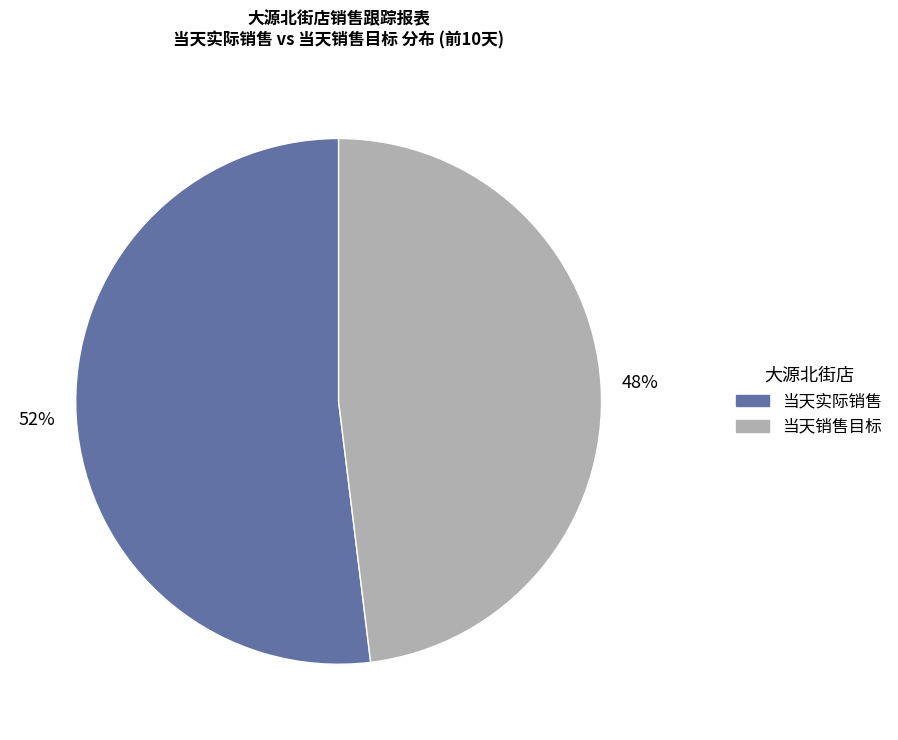

To the nearest percent, what is the difference between the largest and smallest slice percentages?

4%